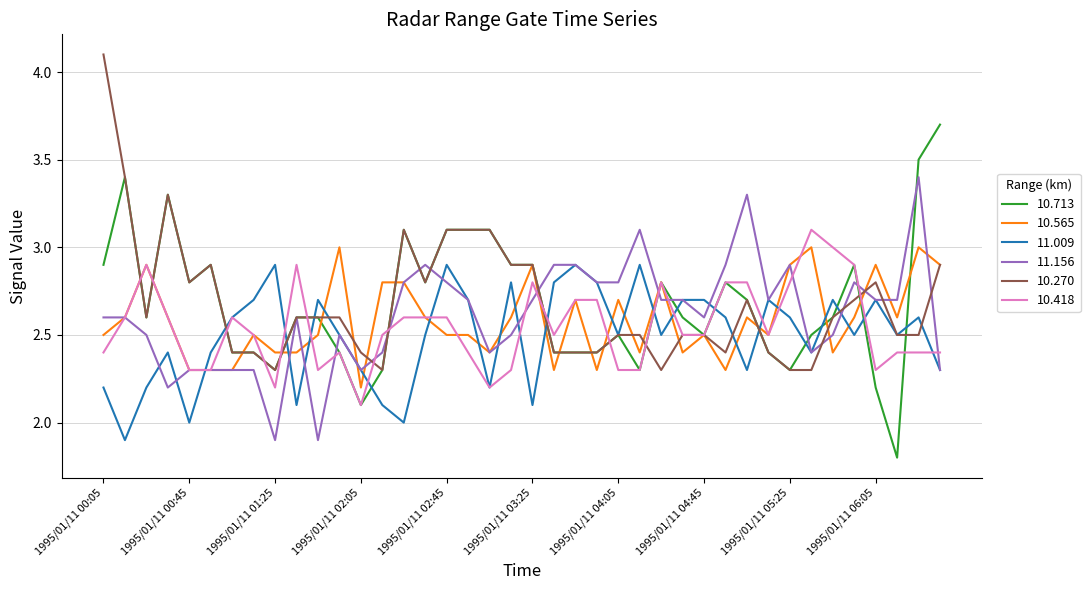

What is the minimum value for 11.009?

1.9